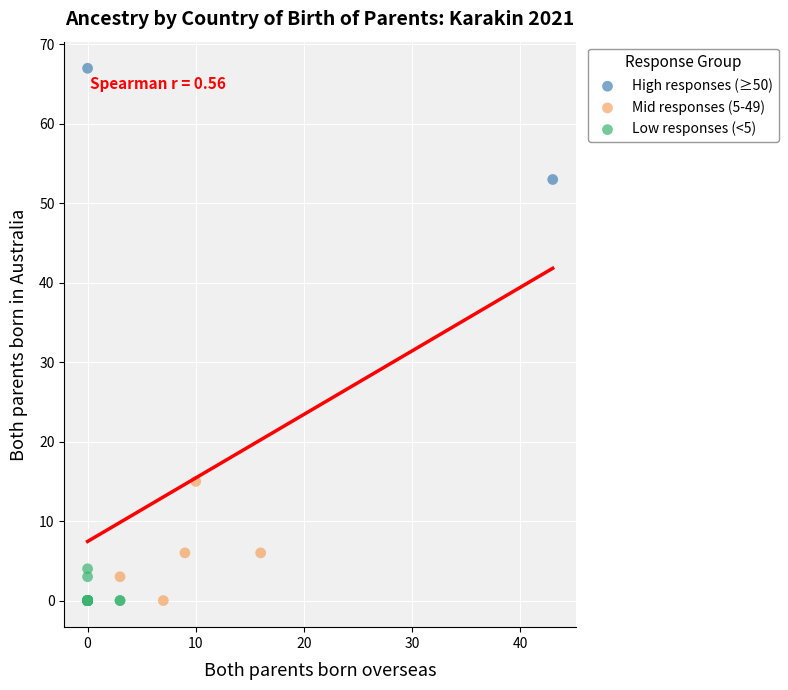

What are all the series names shown in the legend?

High responses (≥50), Mid responses (5-49), Low responses (<5)